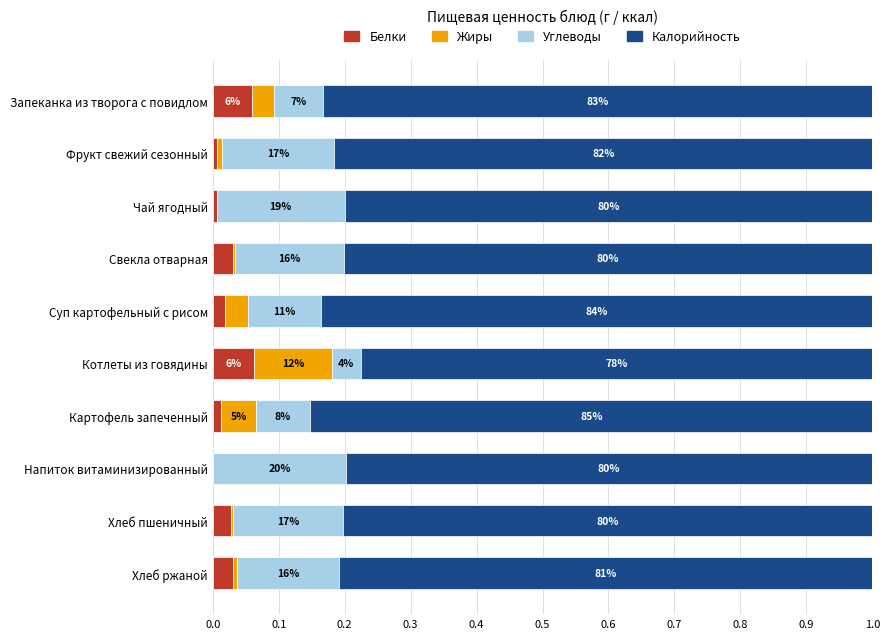

What are all the series names shown in the legend?

Белки, Жиры, Углеводы, Калорийность